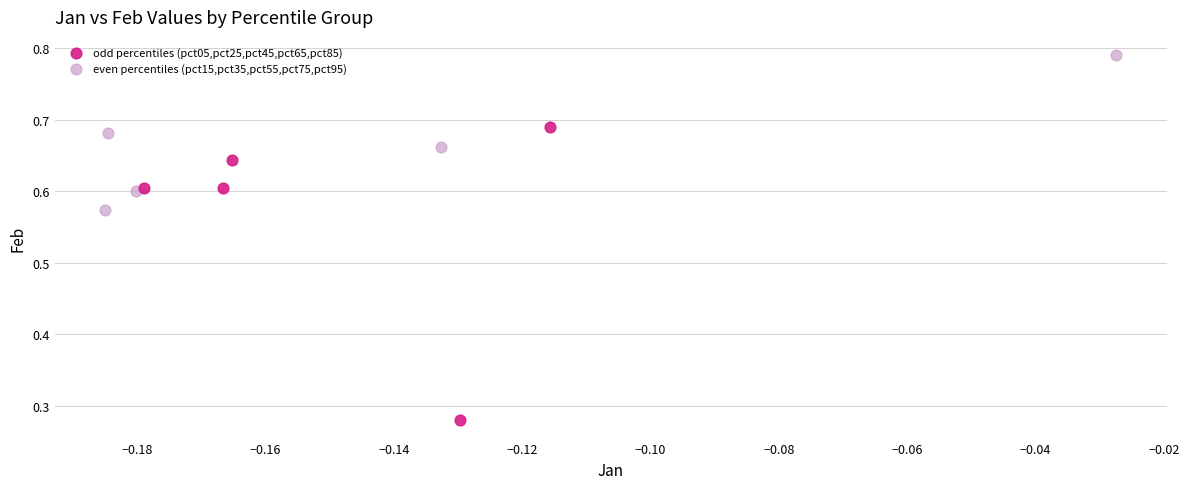

Which series reaches the minimum Y coordinate?

odd percentiles (pct05,pct25,pct45,pct65,pct85)